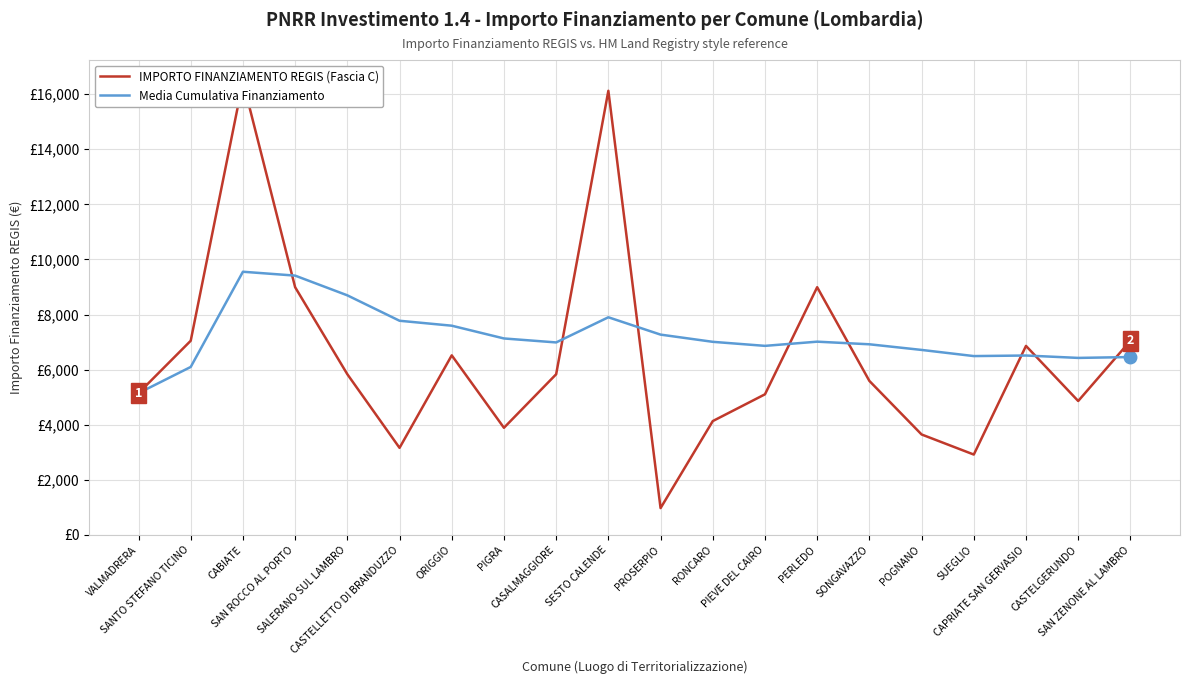

In IMPORTO FINANZIAMENTO REGIS, how many points are lower than both neighbors (excluding endpoints)?

5